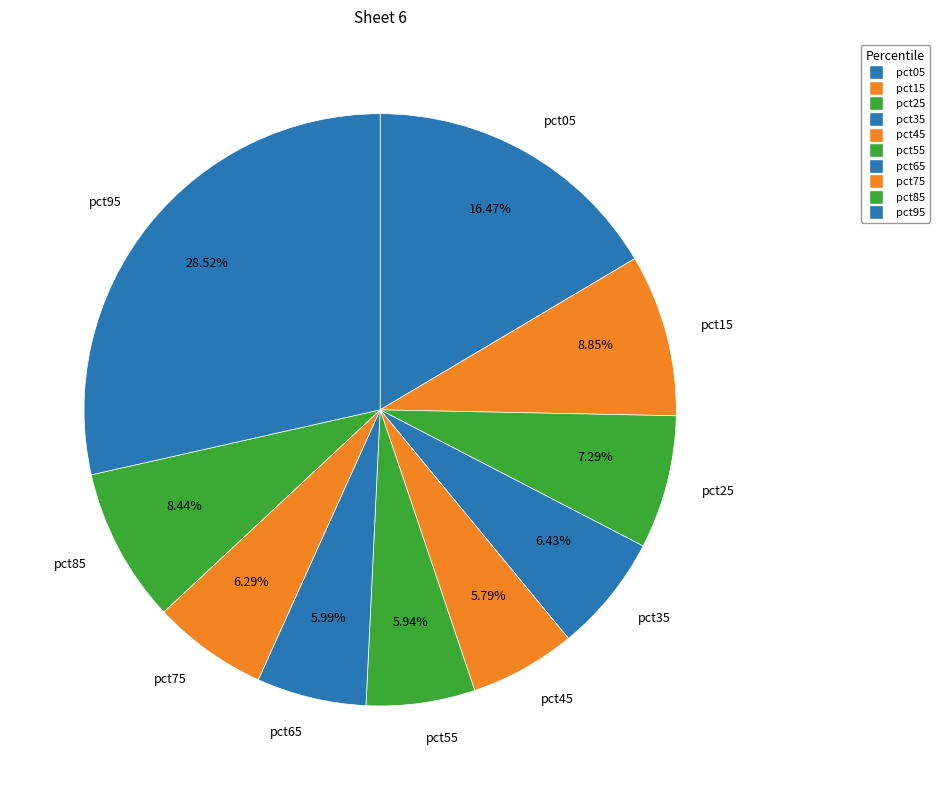

Is there any slice that represents more than half of the pie?

No